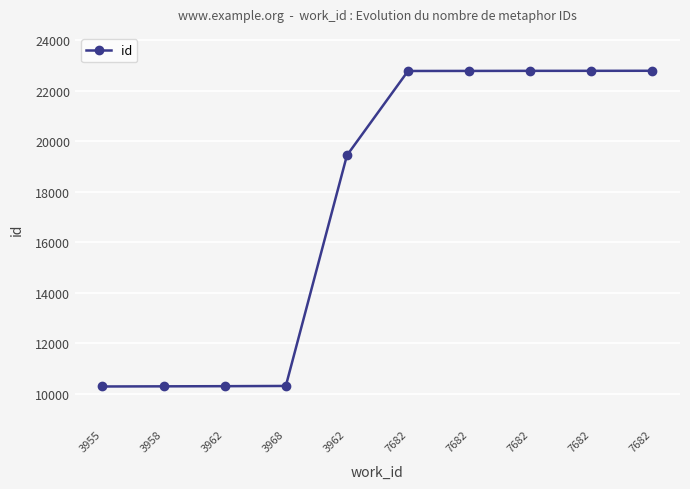

Rank the categories by value from lowest to highest.

3955, 3958, 3962, 3968, 3962, 7682, 7682, 7682, 7682, 7682